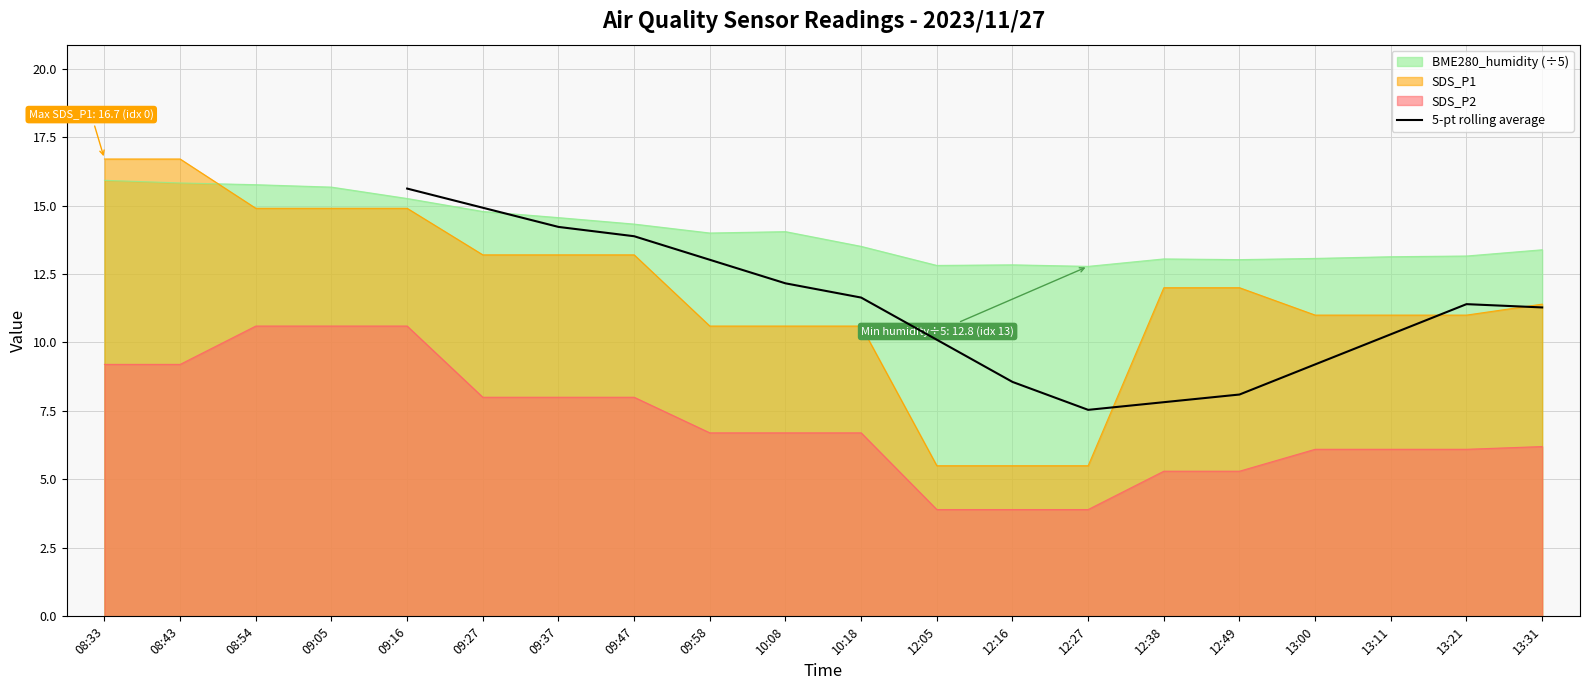

The value of 5-pt rolling average at 13:31 is 11.3. True or false?

True